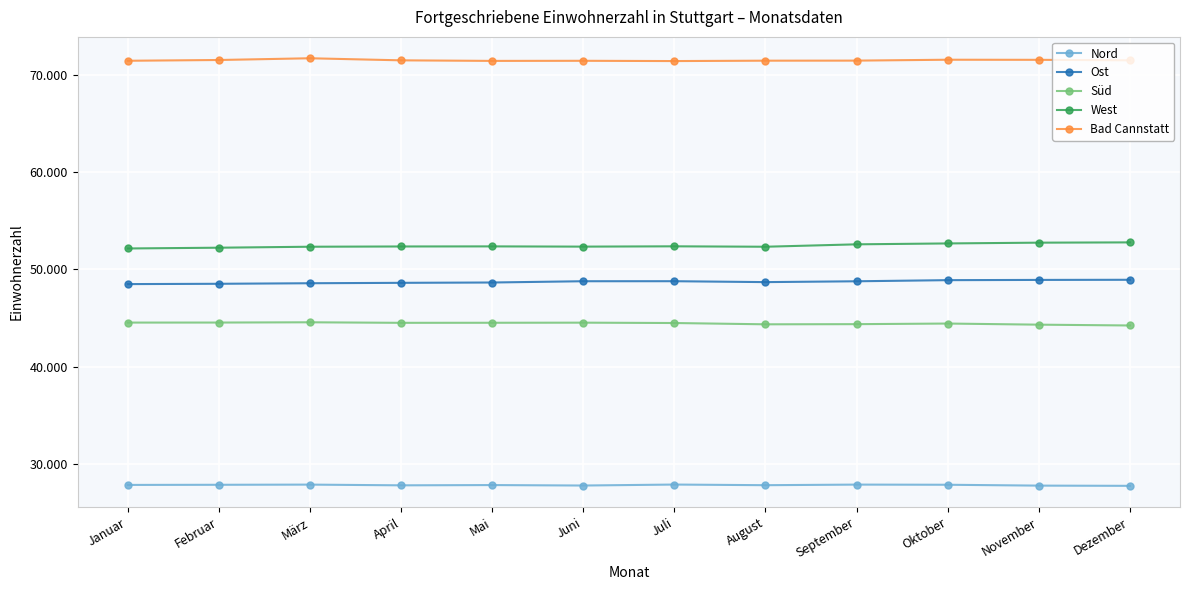

Reading left to right, extract all data points from this chart.

Nord: 27821	27835	27853	27779	27806	27759	27859	27793	27854	27838	27749	27727
Ost: 48485	48517	48573	48615	48649	48780	48782	48689	48775	48891	48915	48929
Süd: 44525	44528	44555	44500	44506	44517	44480	44347	44363	44426	44311	44227
West: 52151	52230	52330	52356	52365	52341	52372	52329	52577	52669	52748	52777
Bad Cannstatt: 71465	71544	71722	71509	71451	71462	71434	71474	71480	71572	71562	71509